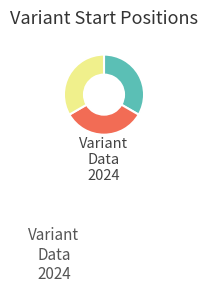

Is there a majority slice in this chart?

No